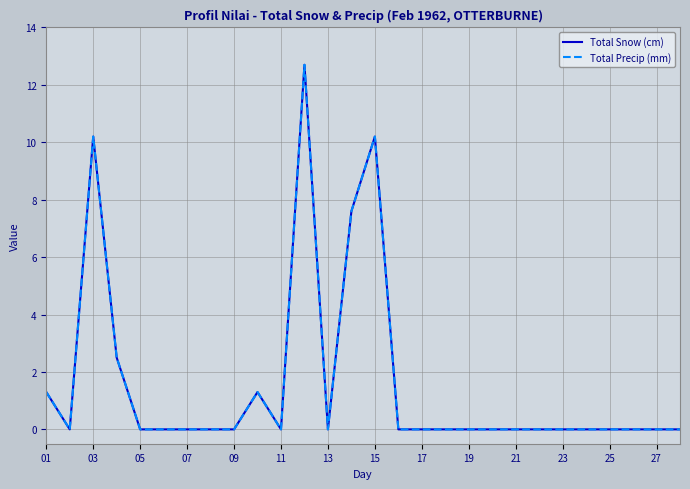

Does the chart display data point markers on the line(s)?

No